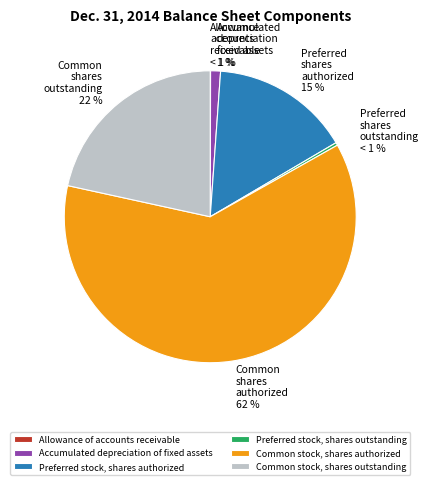

Is it true that Common stock, shares outstanding is 22% of the pie?

True